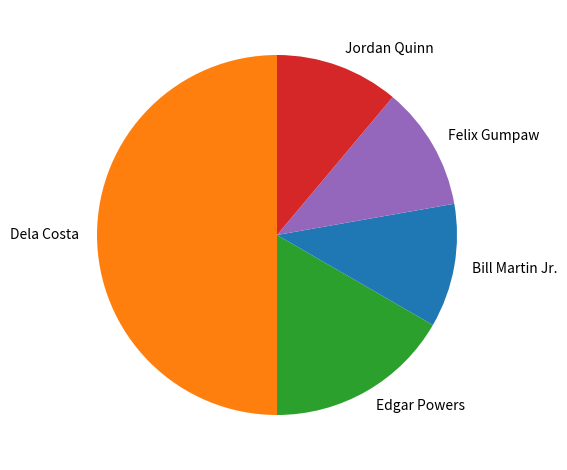

Does Jordan Quinn represent more than half of the total?

No